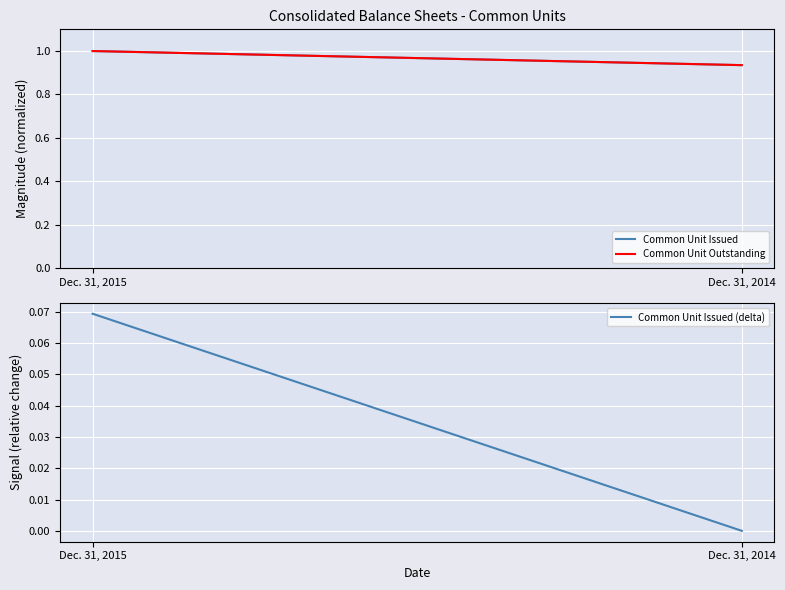

List the labels in order of Common Unit Issued (delta) value, smallest first.

Dec. 31, 2014, Dec. 31, 2015